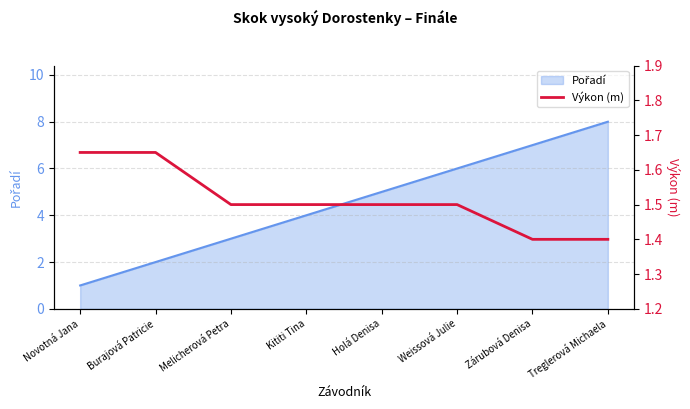

What is the sum of all values?

12.1